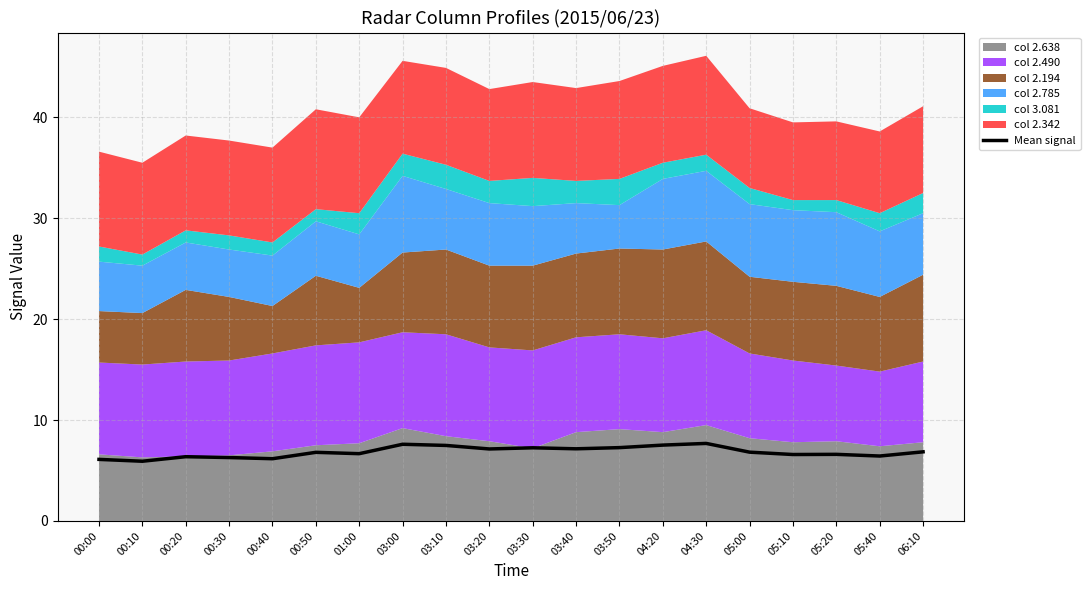

What is the value of the 10th point from the left?

7.1